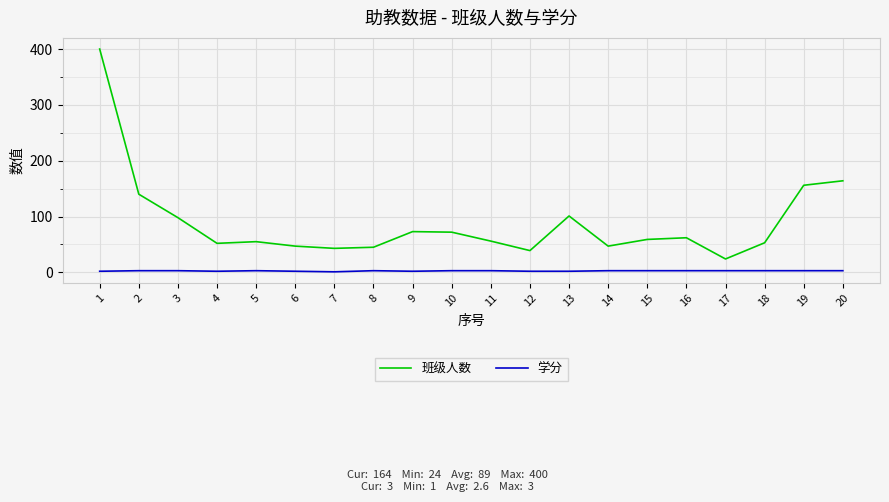

List the series in order of their overall mean, highest first.

班级人数, 学分